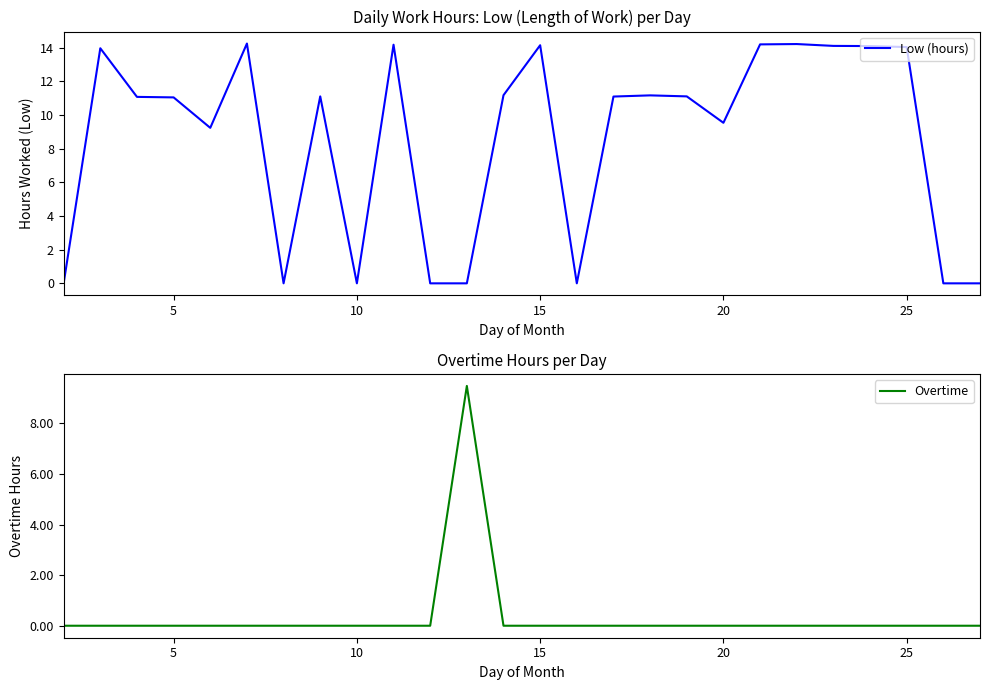

What is the highest value of the Overtime series?

9.5